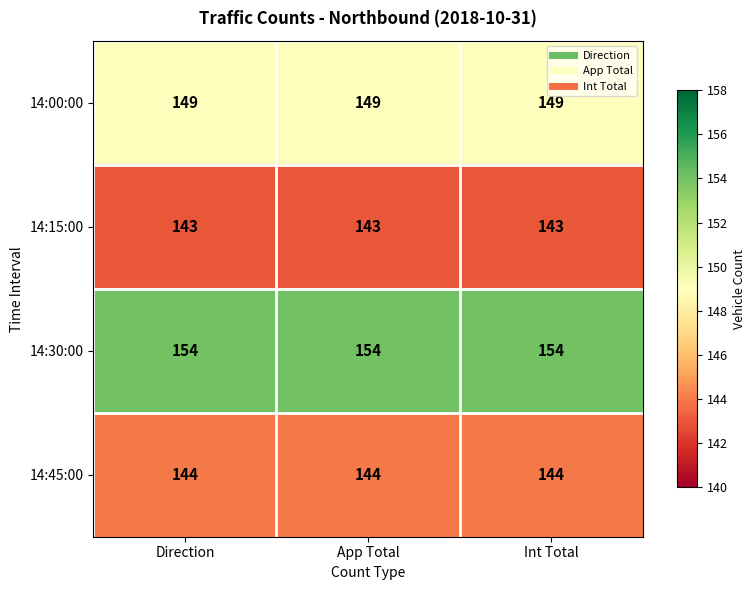

Which series has the largest total across all categories?

14:30:00